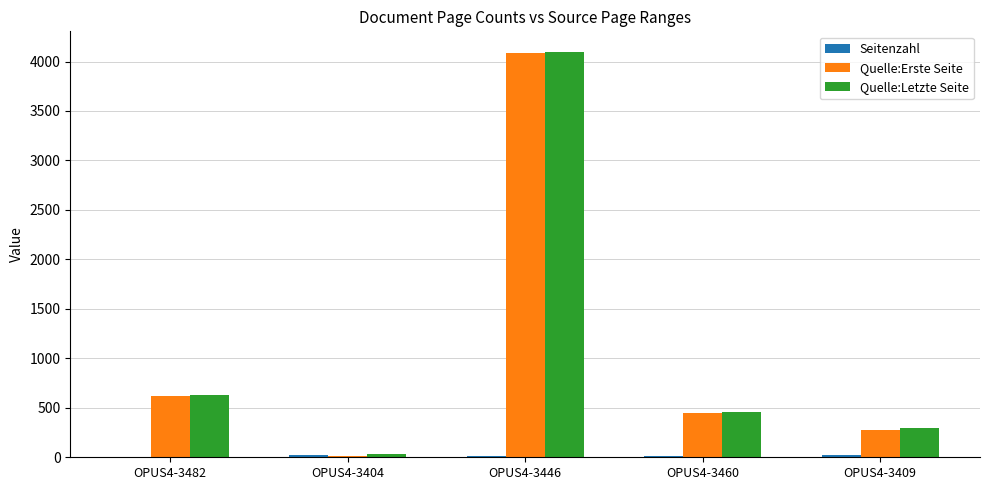

True or false: Quelle:Letzte Seite has a value of 134 at OPUS4-3482.

False